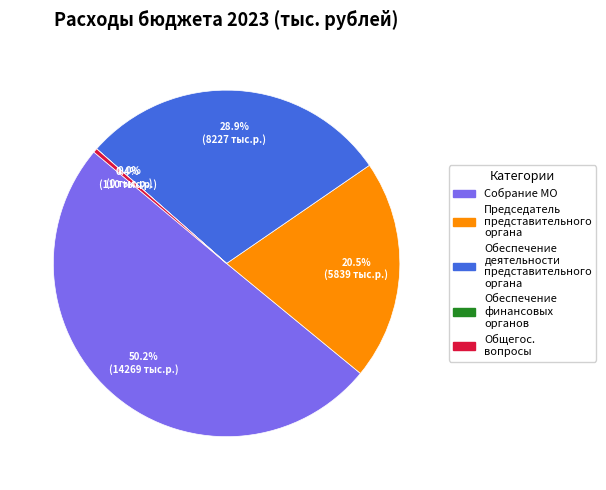

Which category has the biggest portion of the pie?

Собрание МО